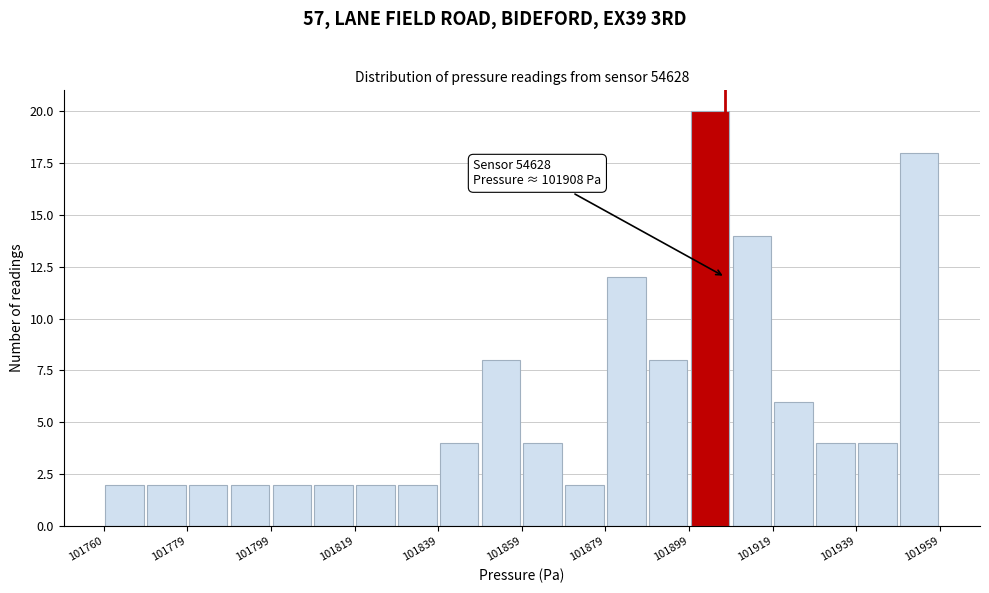

Over which range of the x-axis is the bar tallest?

101900 to 101910